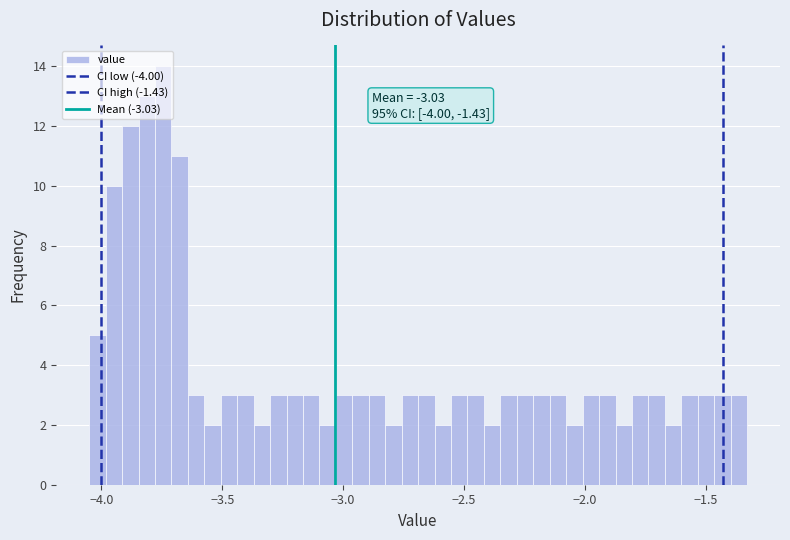

Read against the x-axis, roughly where is the centre of the tallest bar?

-3.75